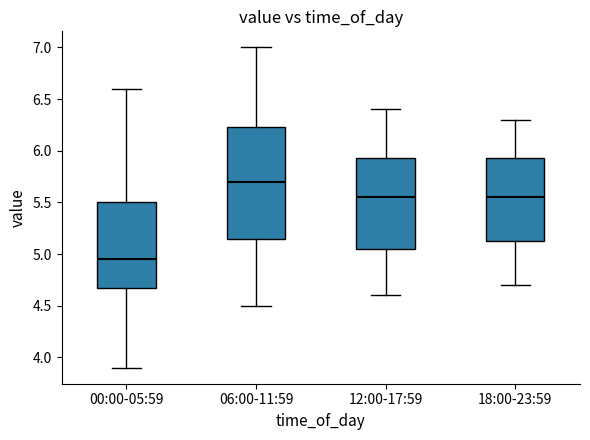

Which box is the tallest, from its lower edge to its upper edge?

06:00-11:59